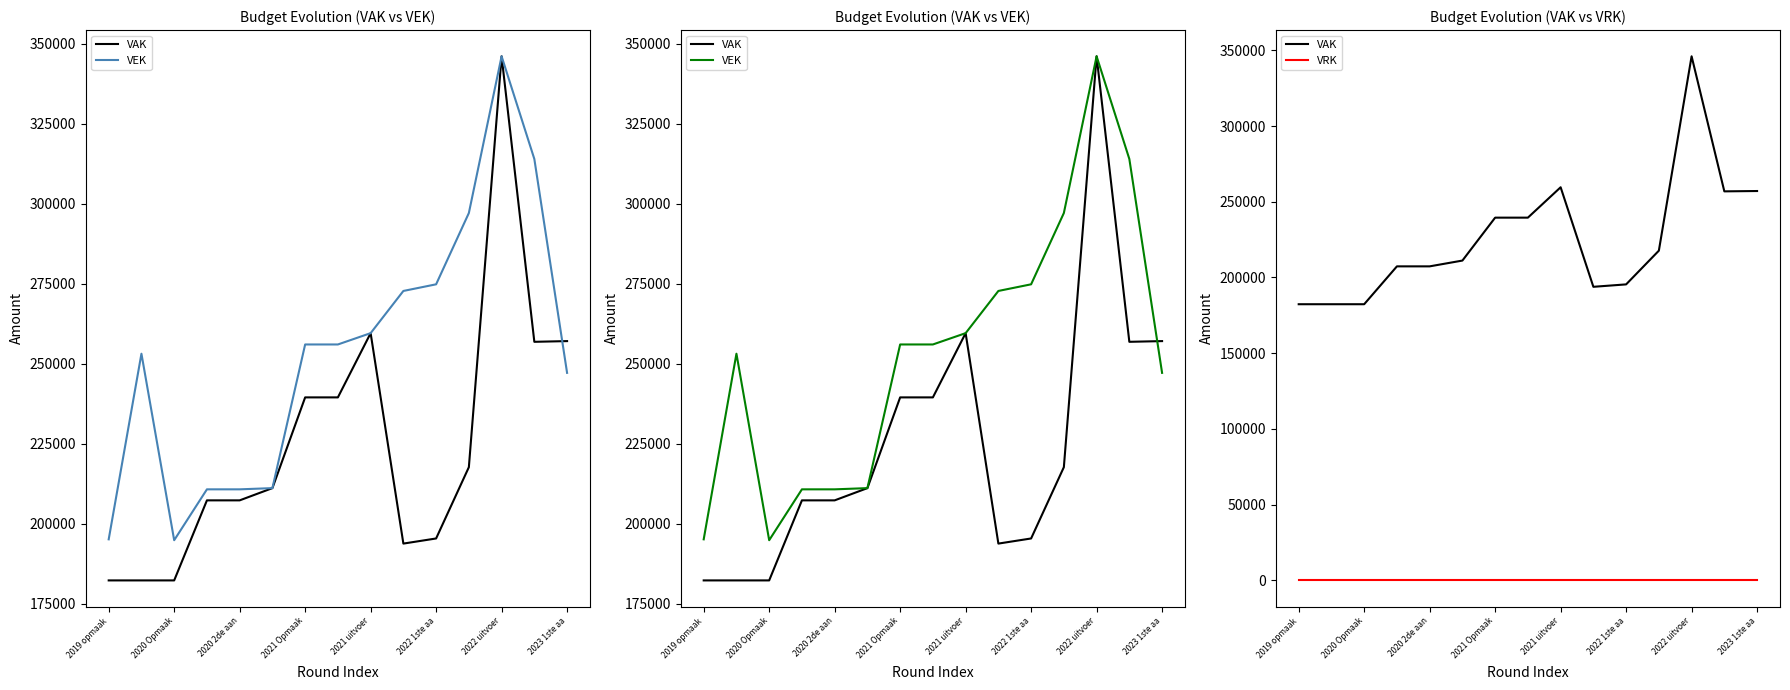

True or false: VAK and VRK cross at least once.

False